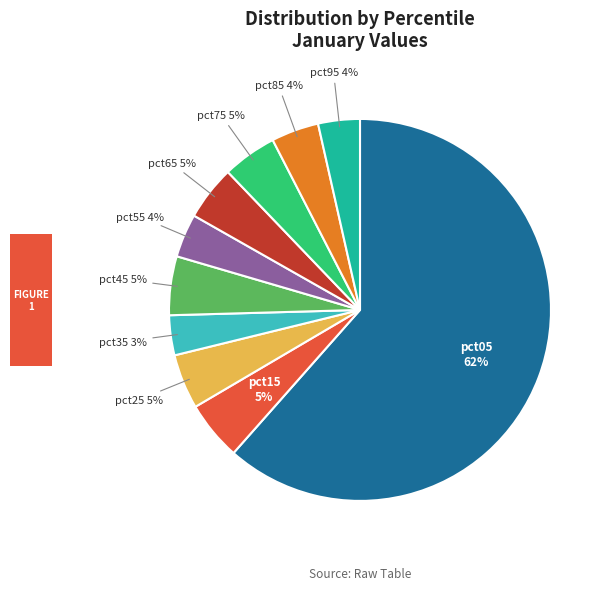

Count the number of slices in the pie.

10